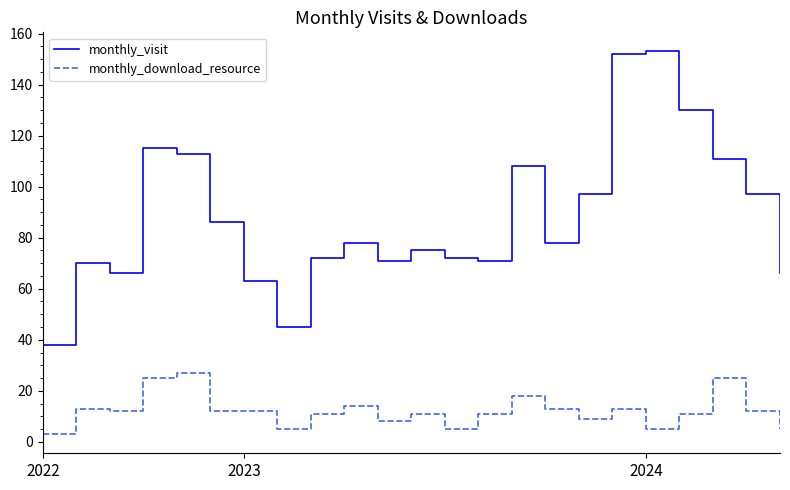

True or false: monthly_download_resource has more than 2 interior local peaks.

True